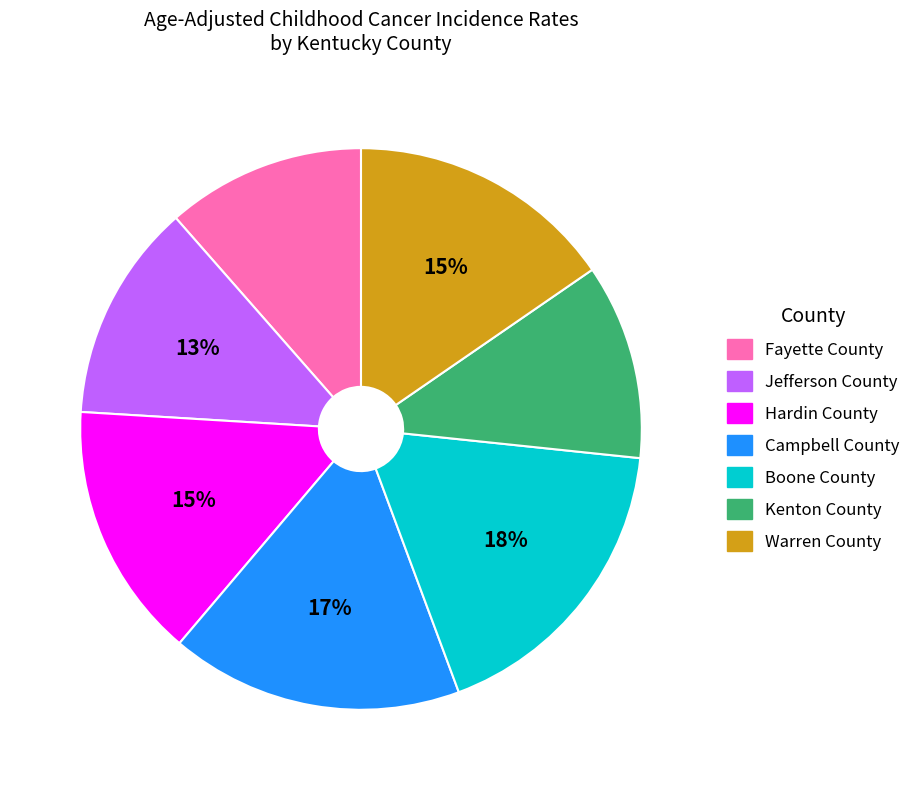

Which has a higher value, Jefferson County or Campbell County?

Campbell County